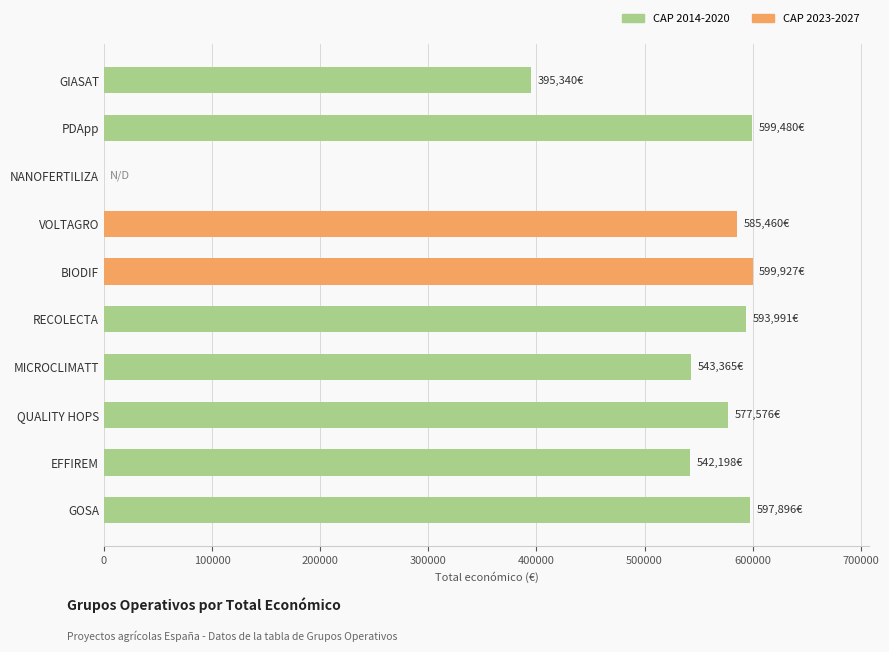

List the labels in order of value, smallest first.

NANOFERTILIZA, GIASAT, EFFIREM, MICROCLIMATT, QUALITY HOPS, VOLTAGRO, RECOLECTA, GOSA, PDApp, BIODIF